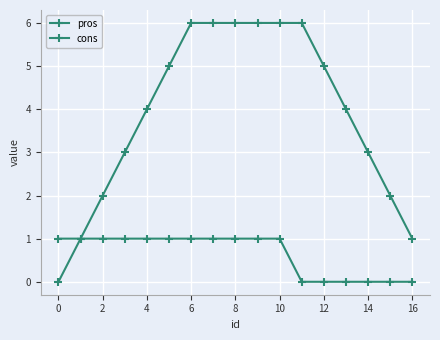

Count the number of data series in this chart.

2